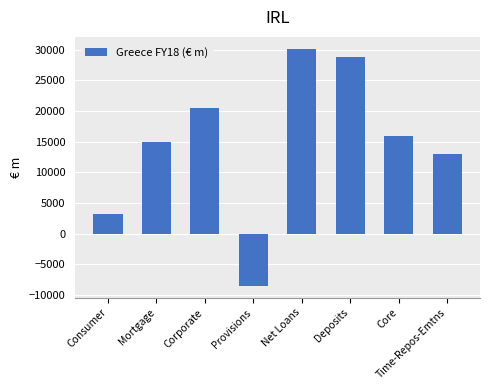

Which label corresponds to the largest value in the chart?

Net Loans